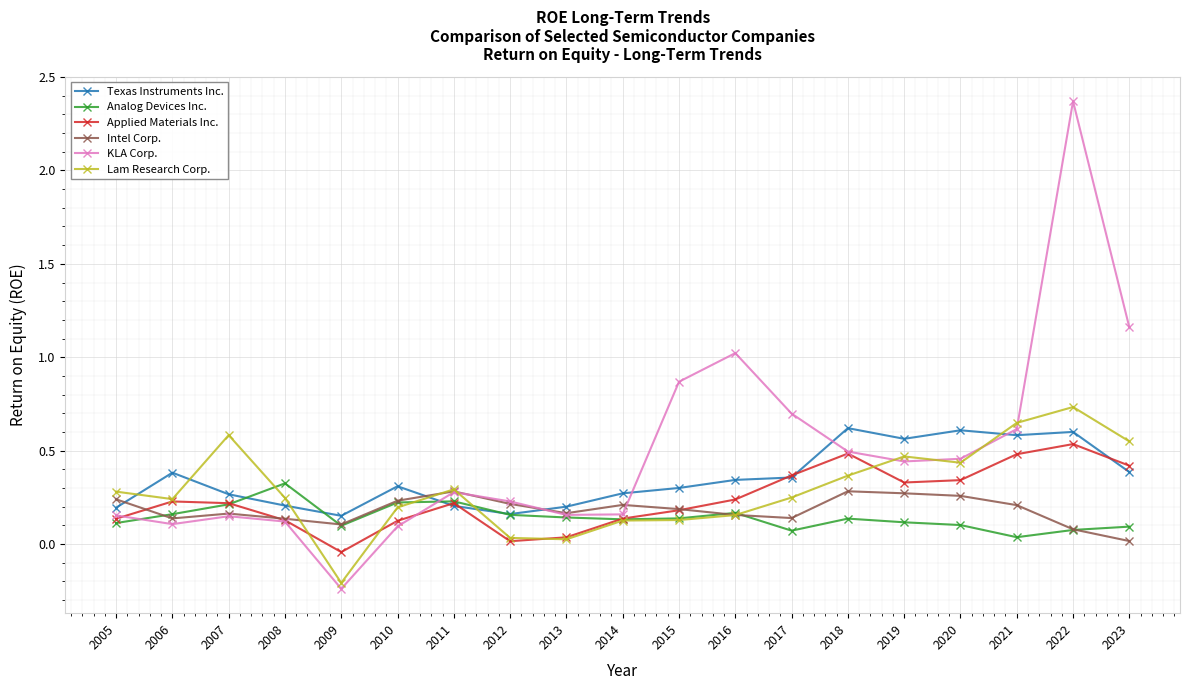

The Intel Corp. series shows 0.2 at 2016. True or false?

True